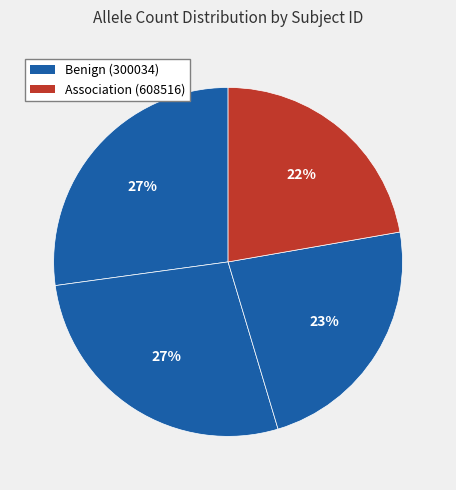

Count the number of slices in the pie.

4